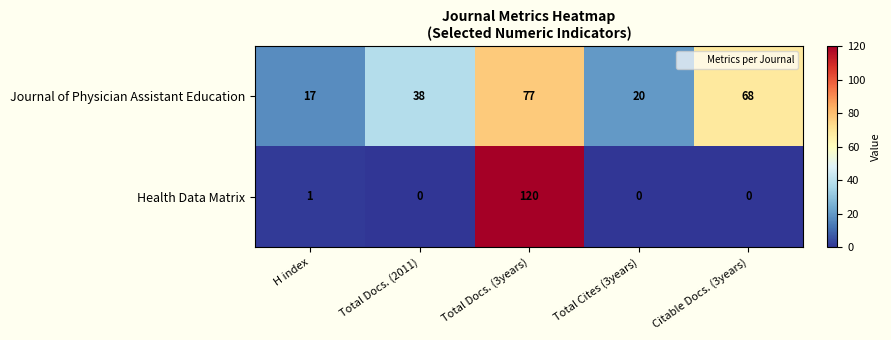

What is the sum of the Journal of Physician Assistant Education values at H index and Total Docs. (2011)?

55